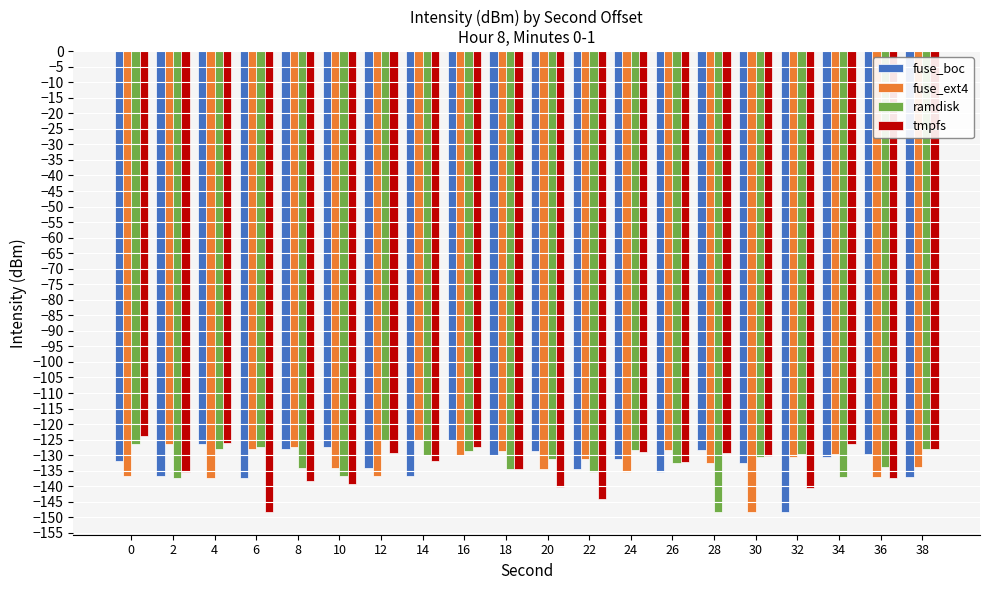

Count the number of categories in the chart.

20